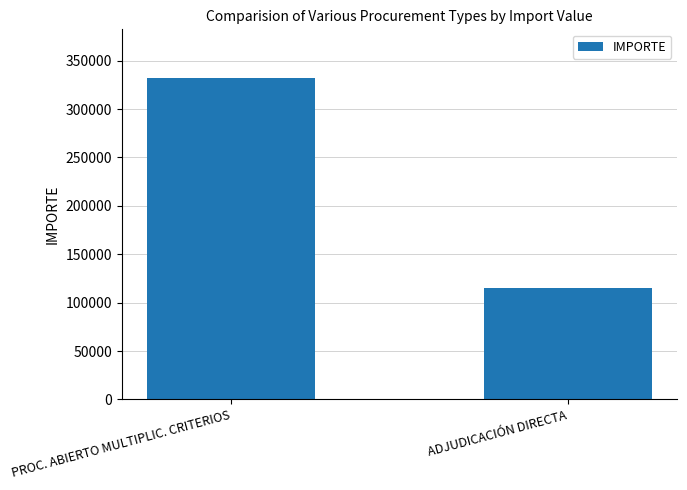

List the labels in order of value, largest first.

PROC. ABIERTO MULTIPLIC. CRITERIOS, ADJUDICACIÓN DIRECTA